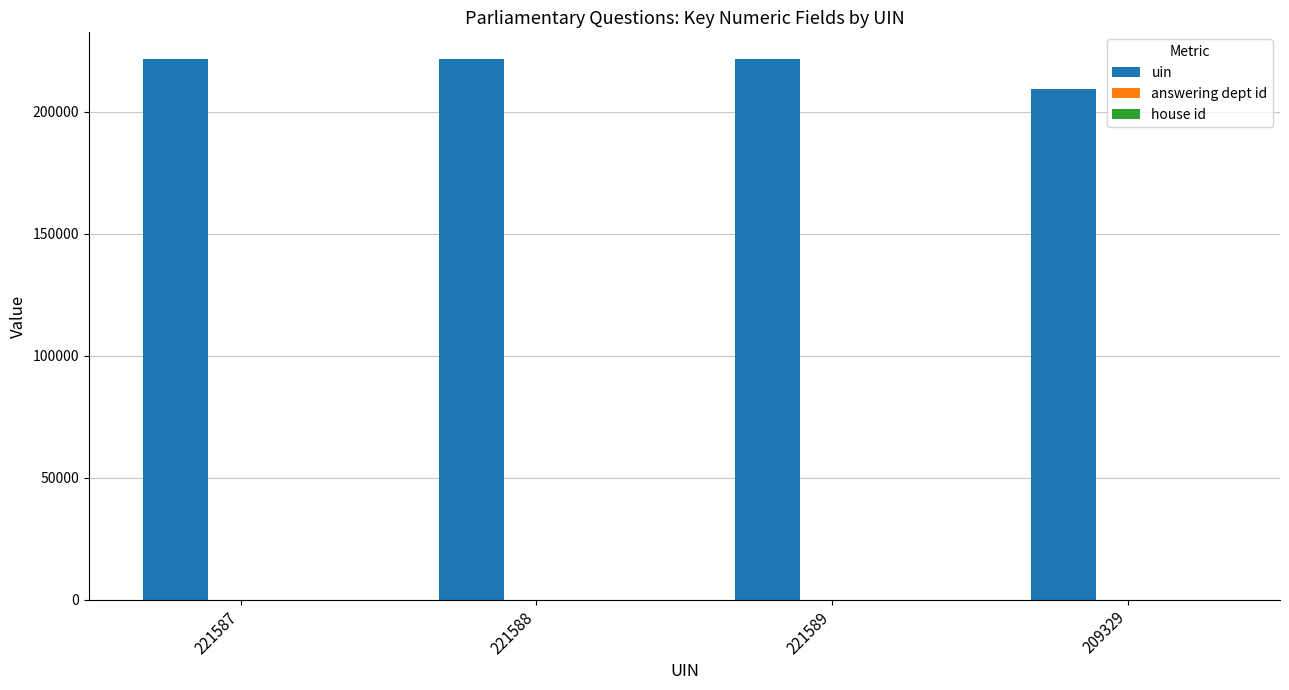

Is it true that uin equals 346615 at 221588?

False